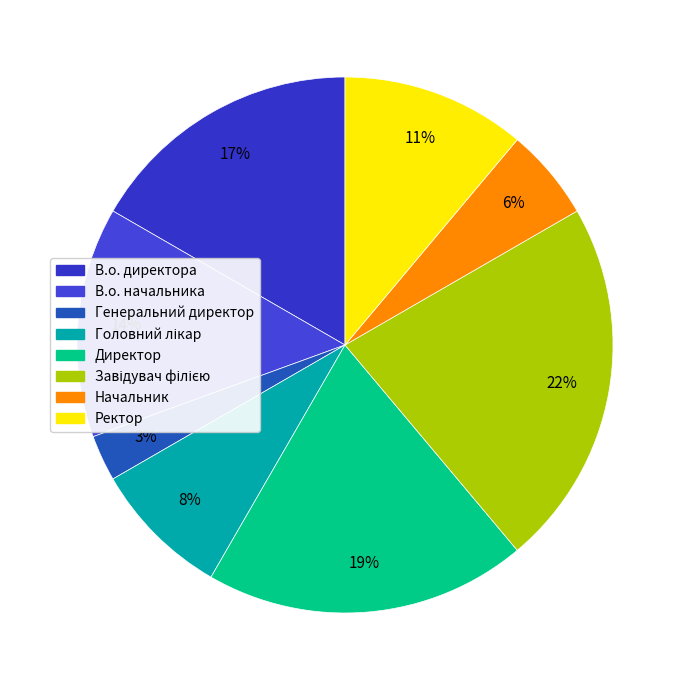

Which category has the smallest portion of the pie?

Генеральний директор